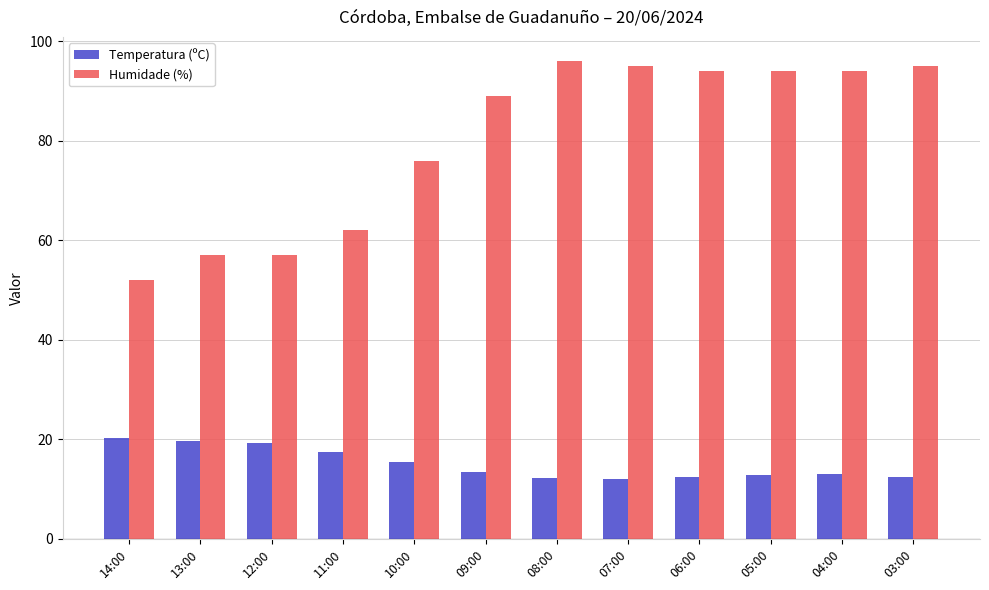

Is it true that Temperatura (ºC) equals 4.6 at 13:00?

False